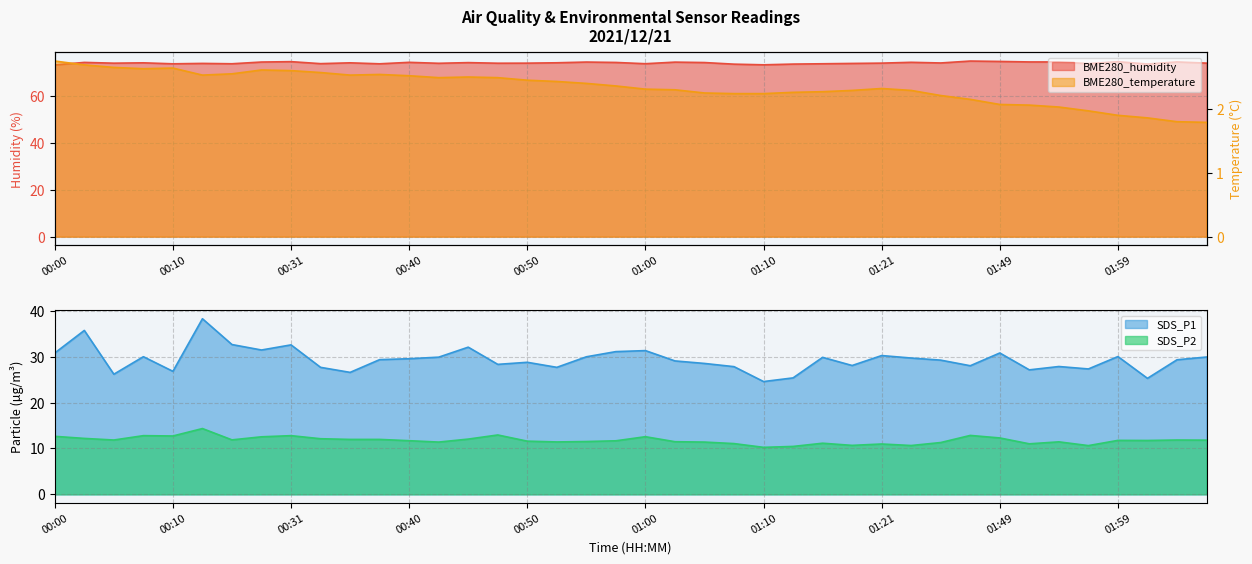

At which category does BME280_humidity reach its first local valley?

00:05